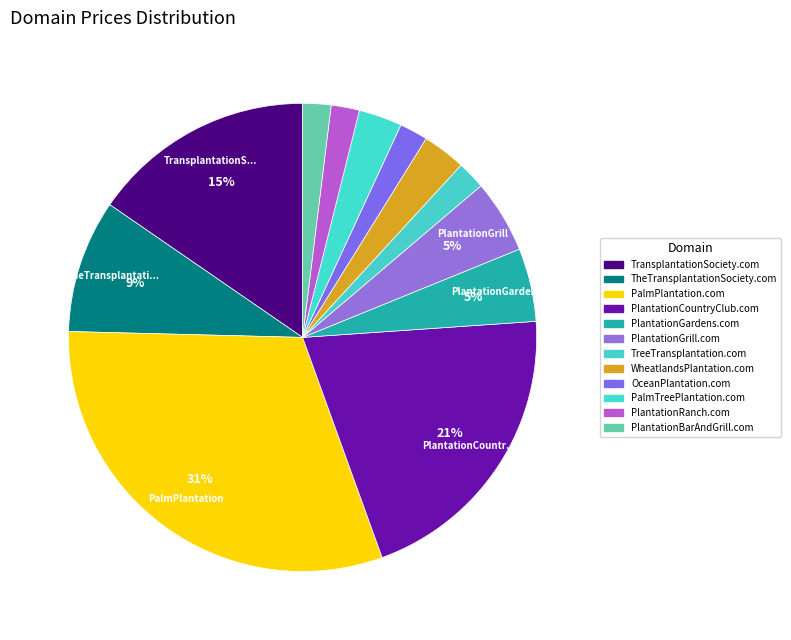

How many slices are in this pie chart?

12